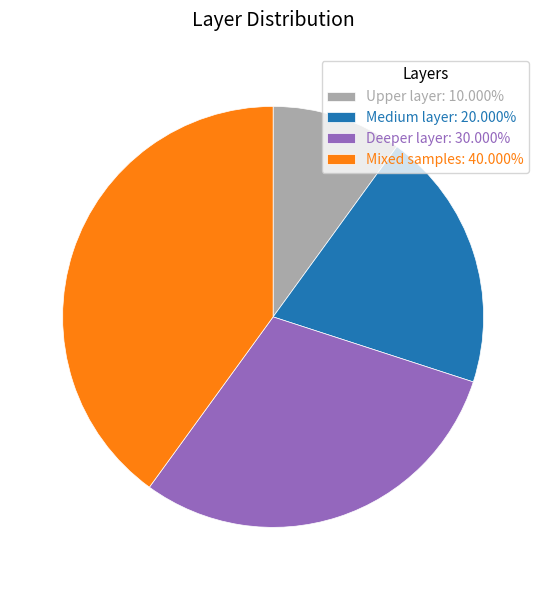

Which has a higher value, Deeper layer or Mixed samples?

Mixed samples